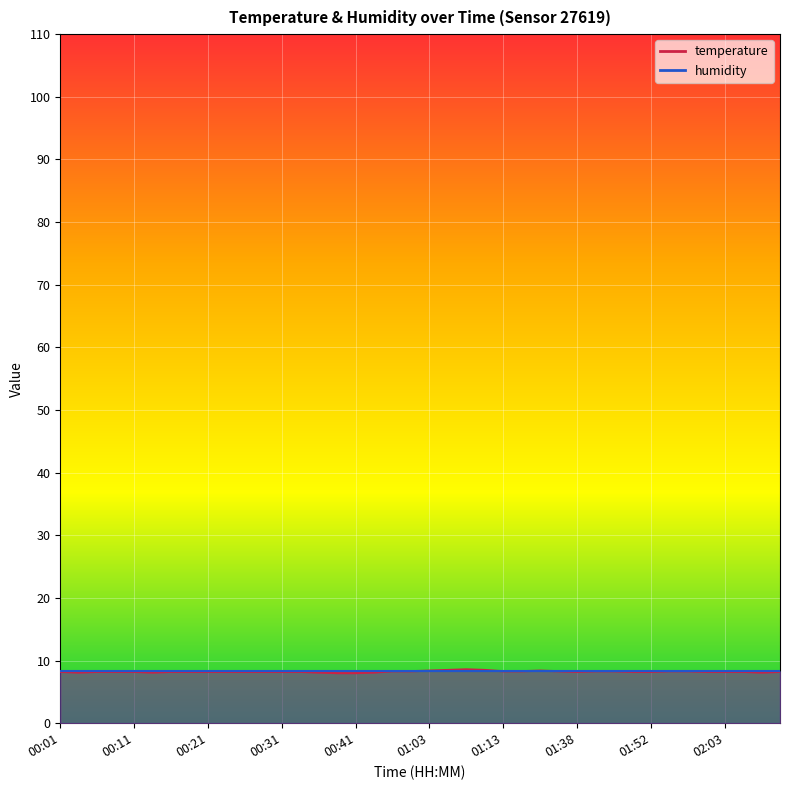

How many points are lower than both their immediate neighbors (excluding endpoints)?

4